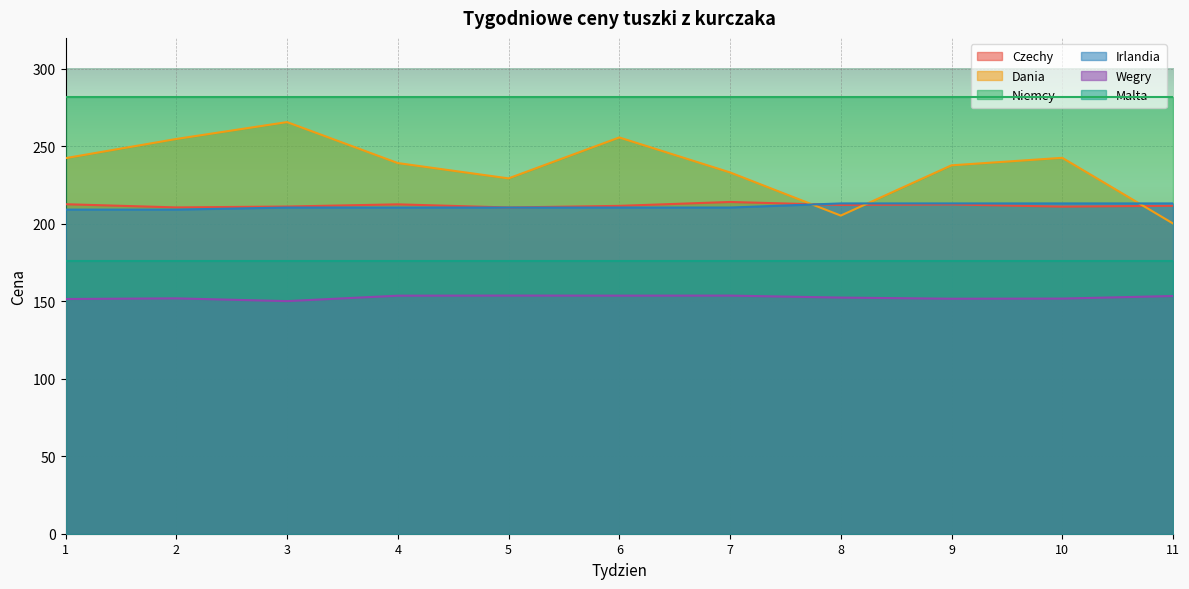

True or false: Dania has more than 1 points higher than both neighbors.

True